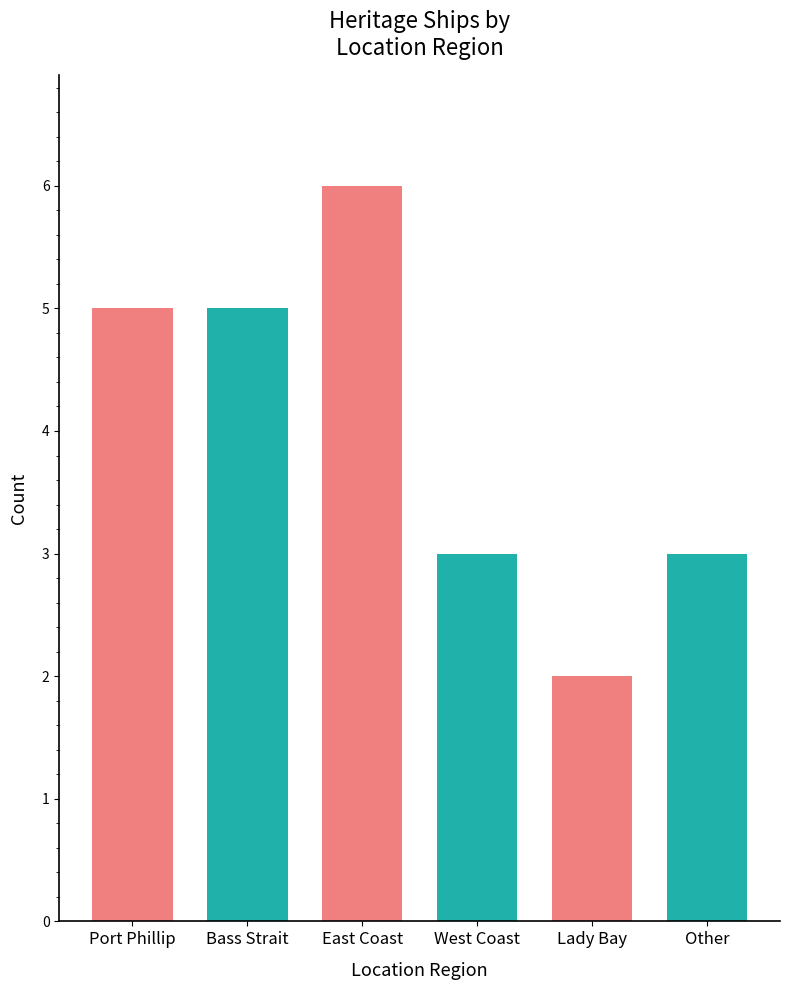

The value at West Coast is 3. True or false?

True